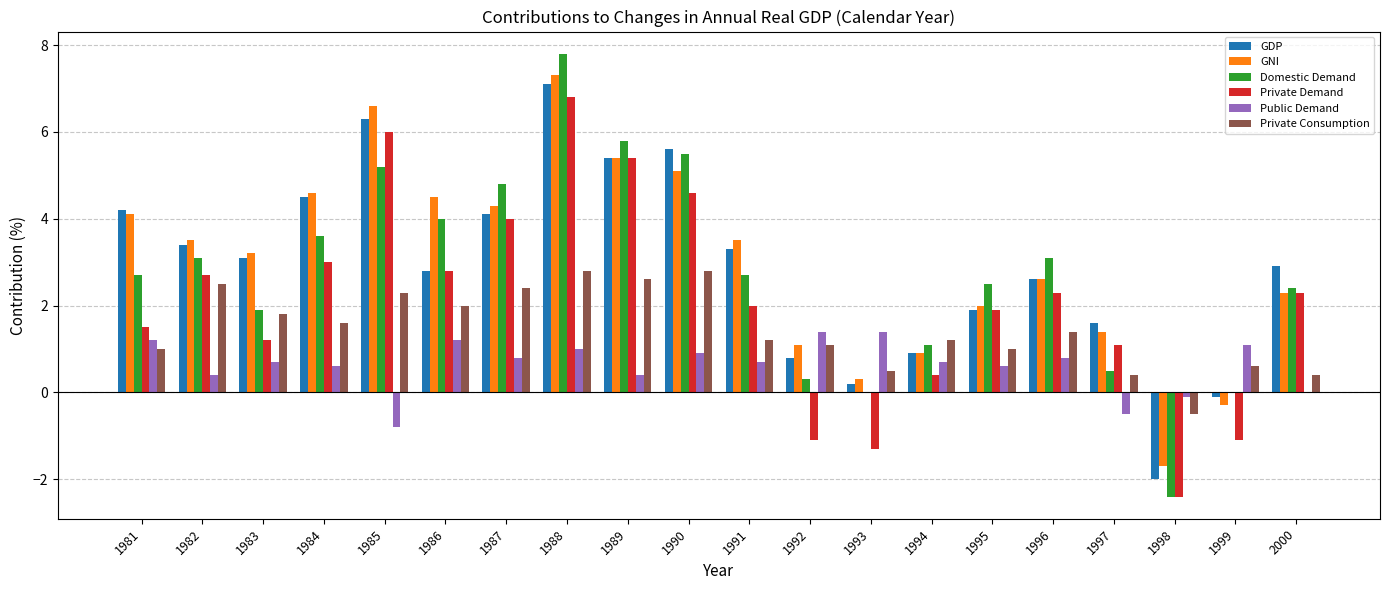

What is the difference between the GDP values at 2000 and 1990?

2.7